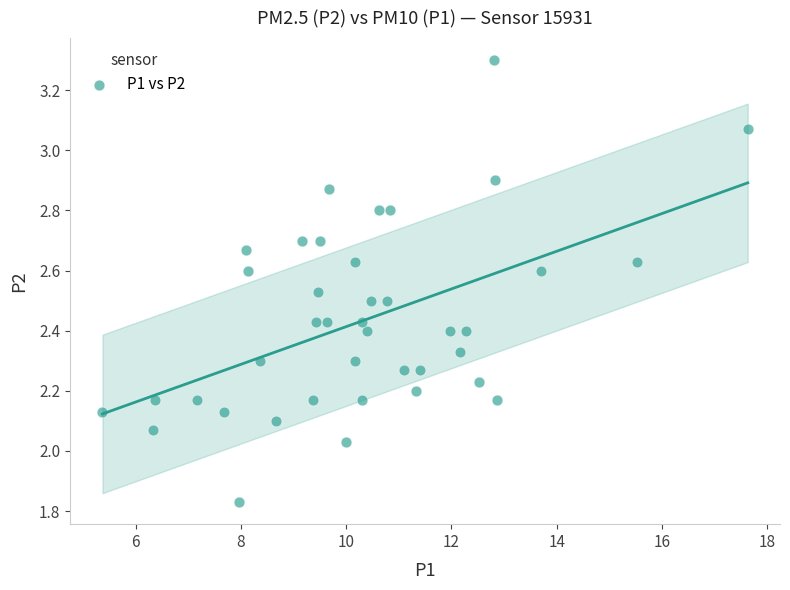

What is the range of X values (max minus min)?

12.3